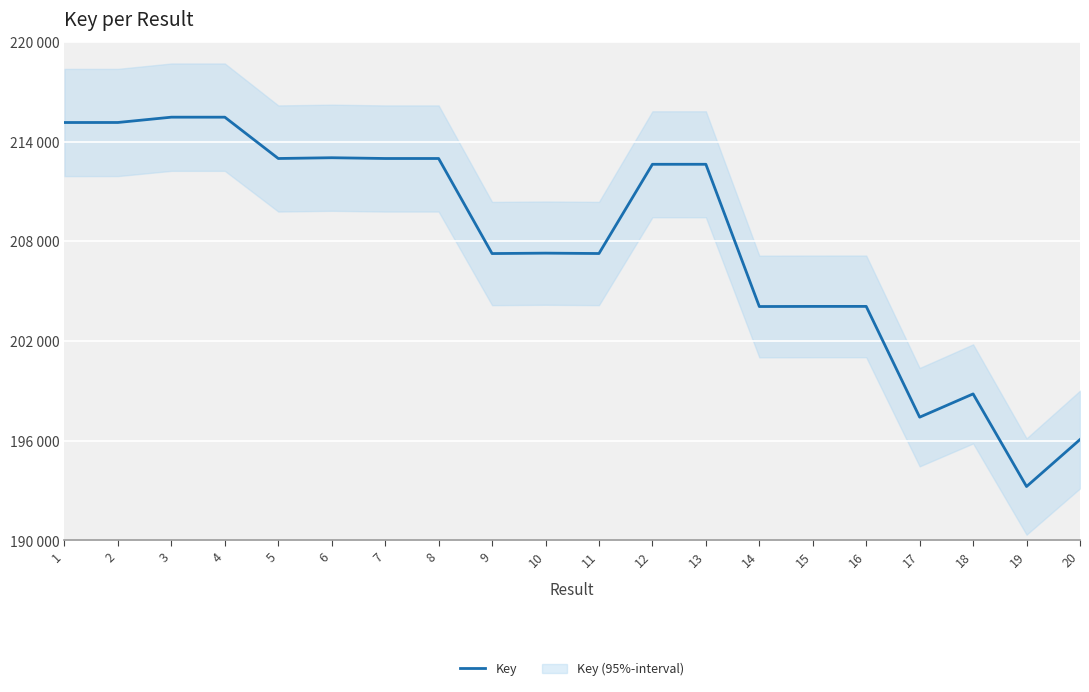

List the labels in order of value, largest first.

3, 4, 2, 1, 6, 8, 5, 7, 13, 12, 10, 11, 9, 16, 15, 14, 18, 17, 20, 19